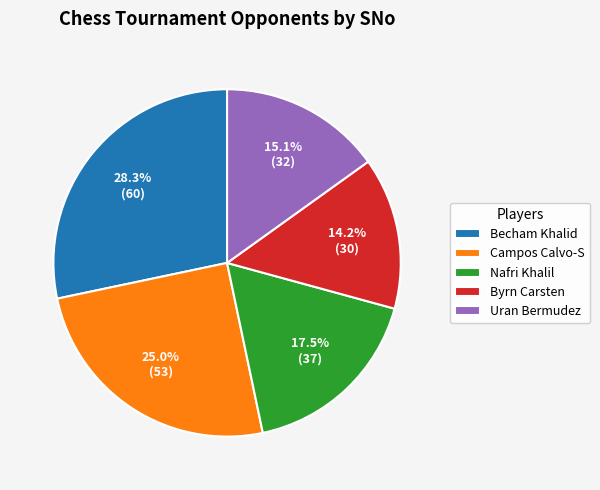

Which has a higher value, Byrn Carsten or Becham Khalid?

Becham Khalid